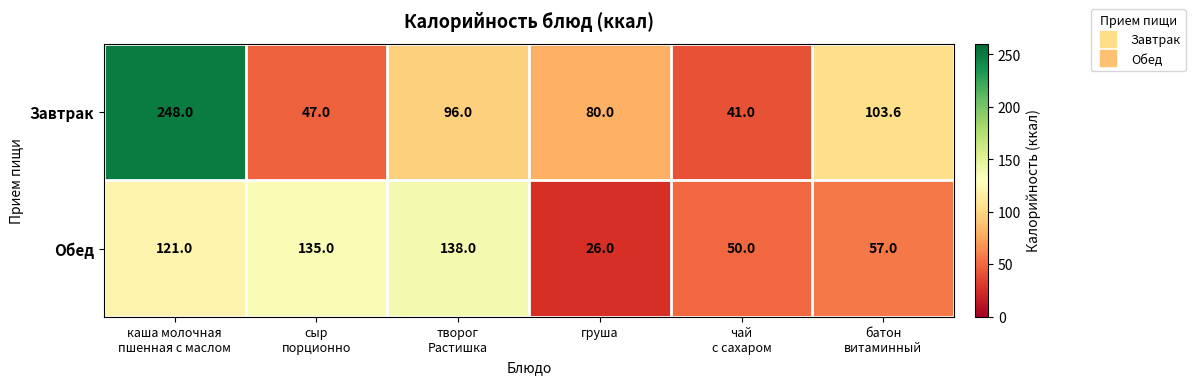

What is the average value of the Завтрак series?

102.6